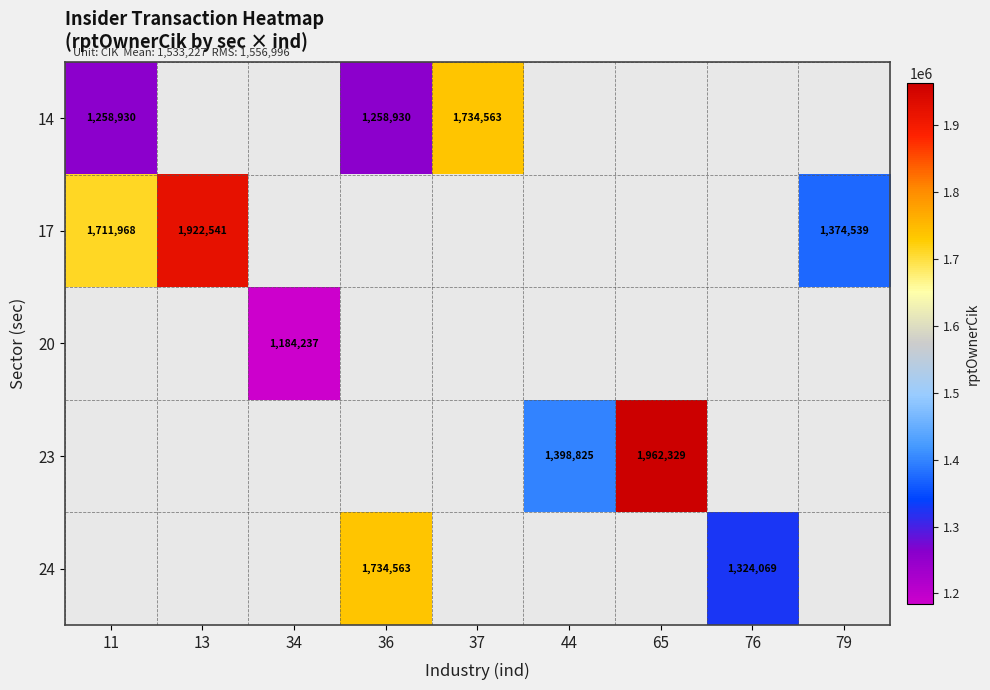

Is it true that 24 equals 1128471 at 36?

False